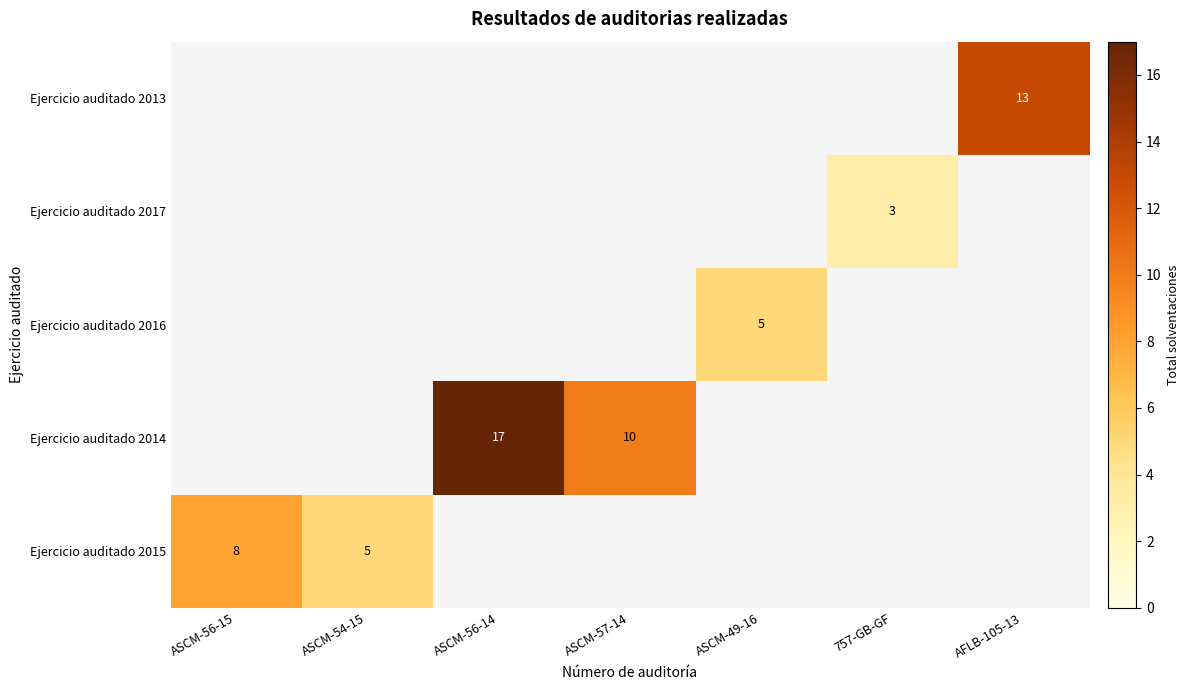

At which category is the sum across all series the highest?

ASCM-56-14